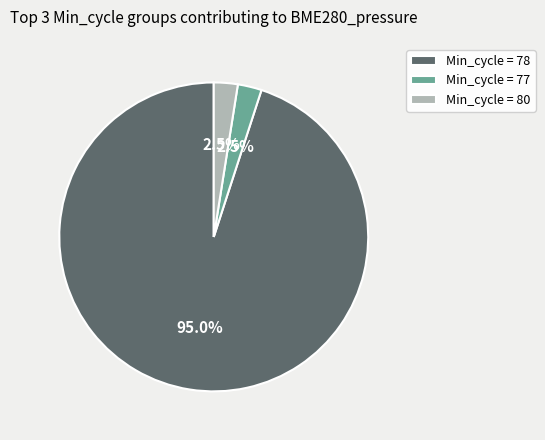

Which slice is the largest?

Min_cycle = 78